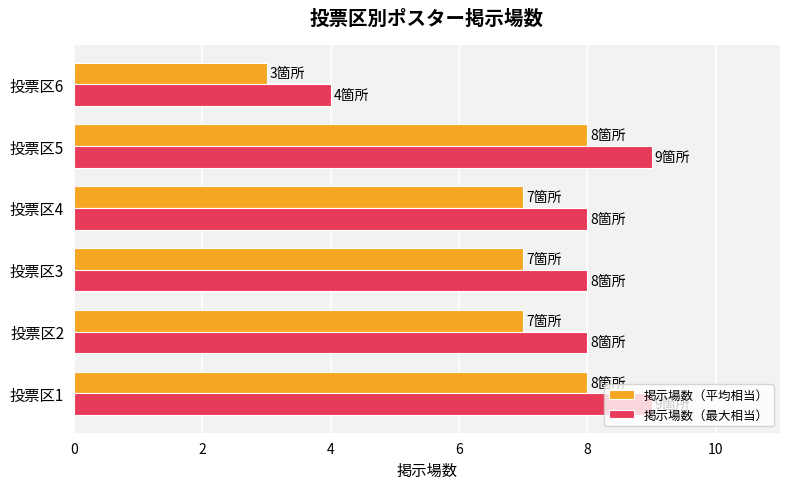

What is the total value across all series at 投票区1?

17